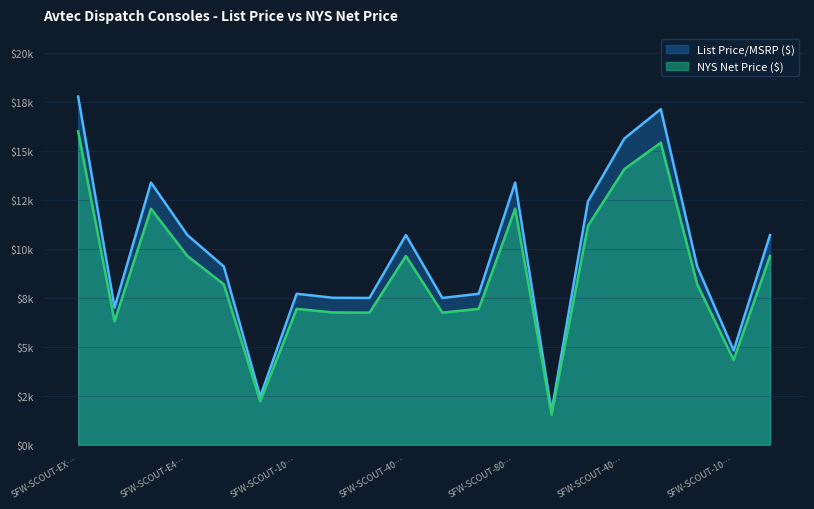

List the series in order of their peak value, highest first.

List Price/MSRP ($), NYS Net Price ($)